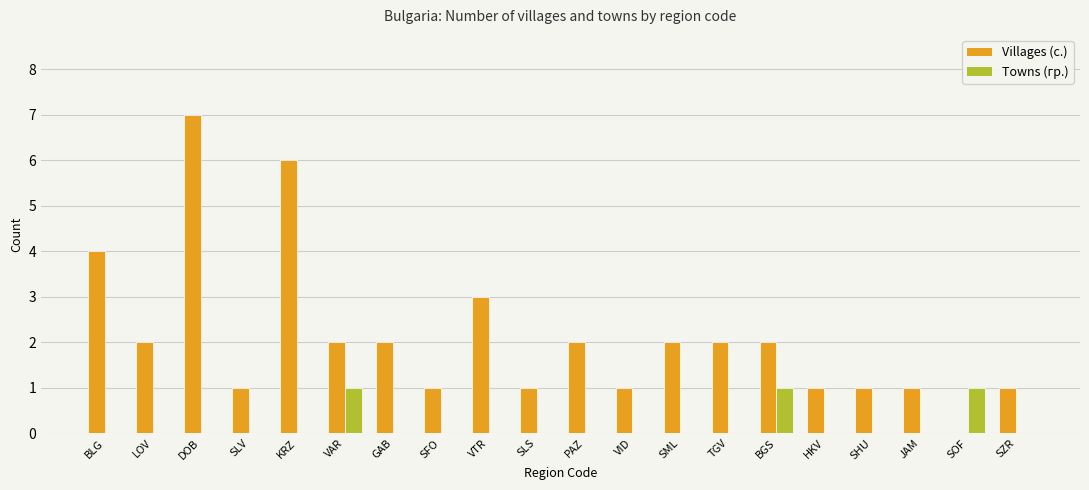

Are the bars horizontal?

No